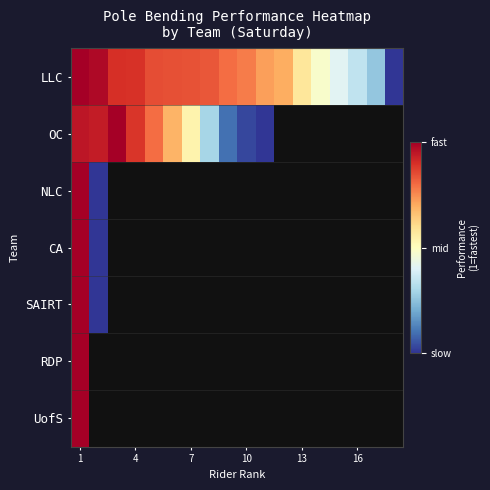

Is it true that LLC equals 0.6 at 16?

False